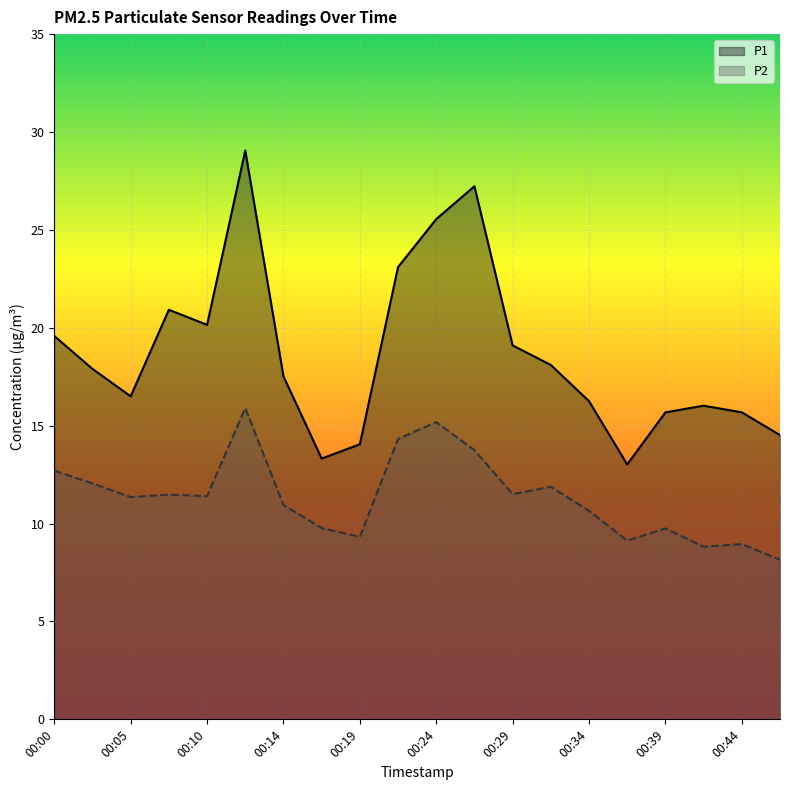

Read the P1 value at 00:41.

16.0